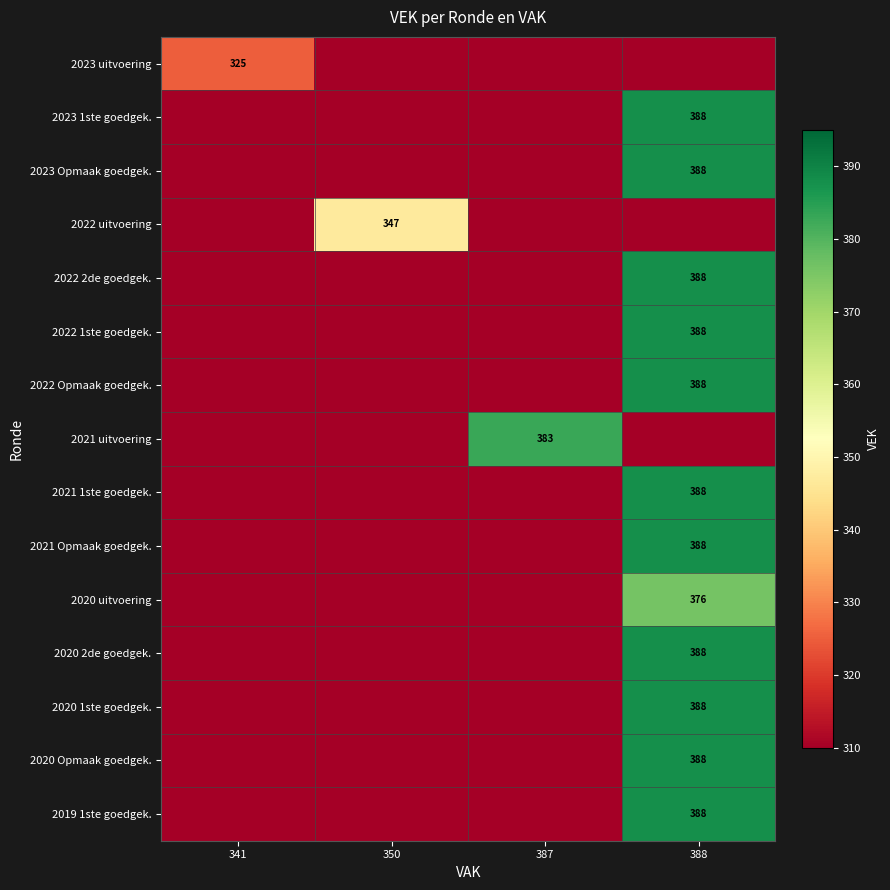

The 2020 uitvoering series shows 193 at 388. True or false?

False